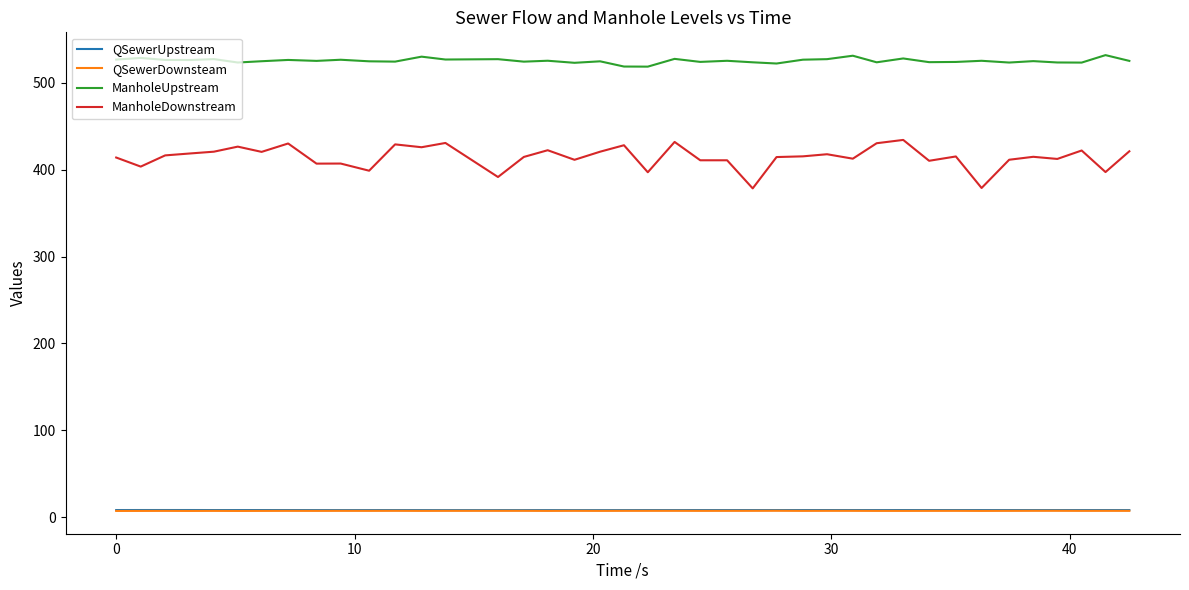

True or false: ManholeDownstream and QSewerDownsteam intersect in this chart.

False